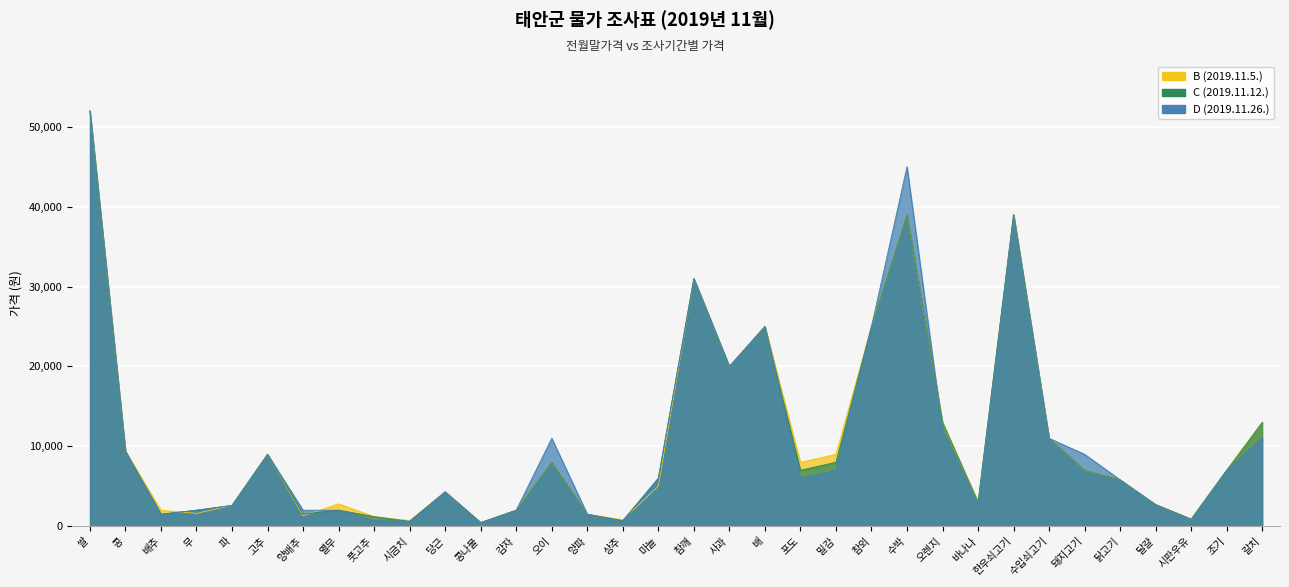

Between which two adjacent categories do D (2019.11.26.) and B (2019.11.5.) first intersect?

배추 and 무